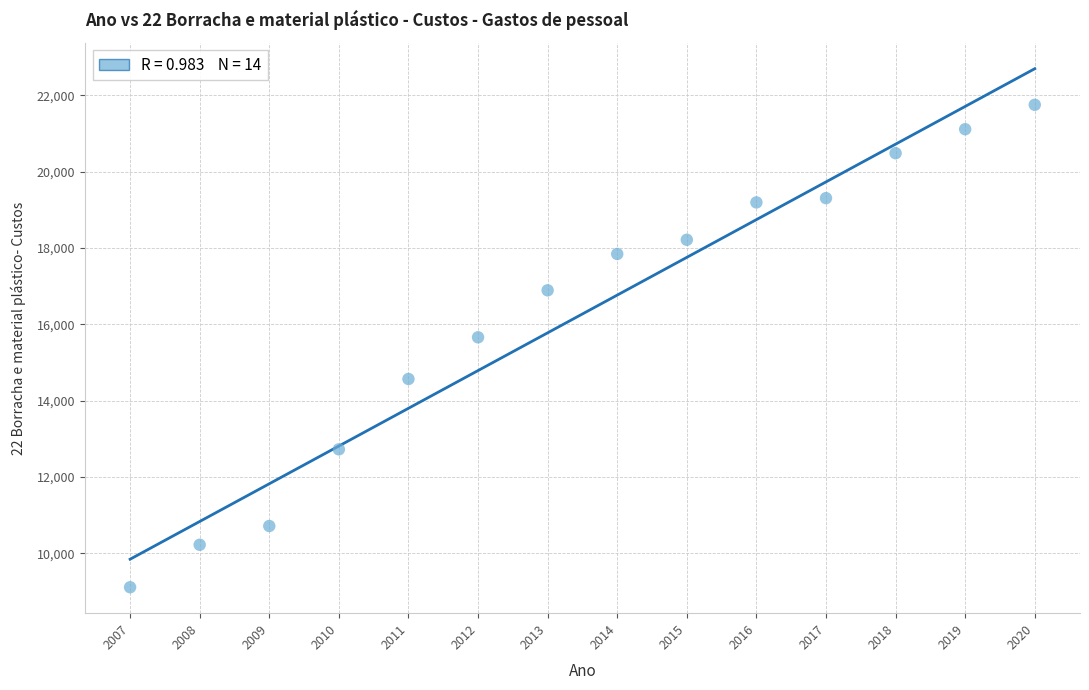

What is the range of Y values (max minus min)?

12643.4